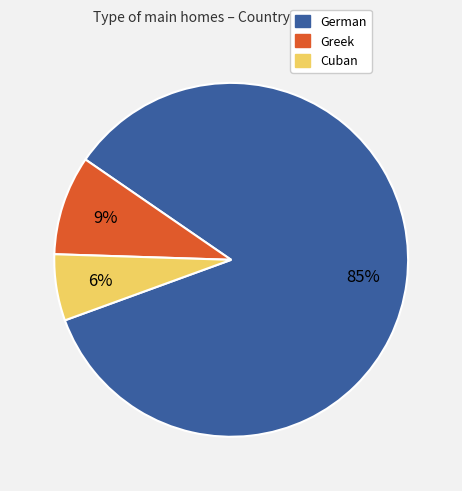

Do German and Greek together represent more than half of the pie?

Yes